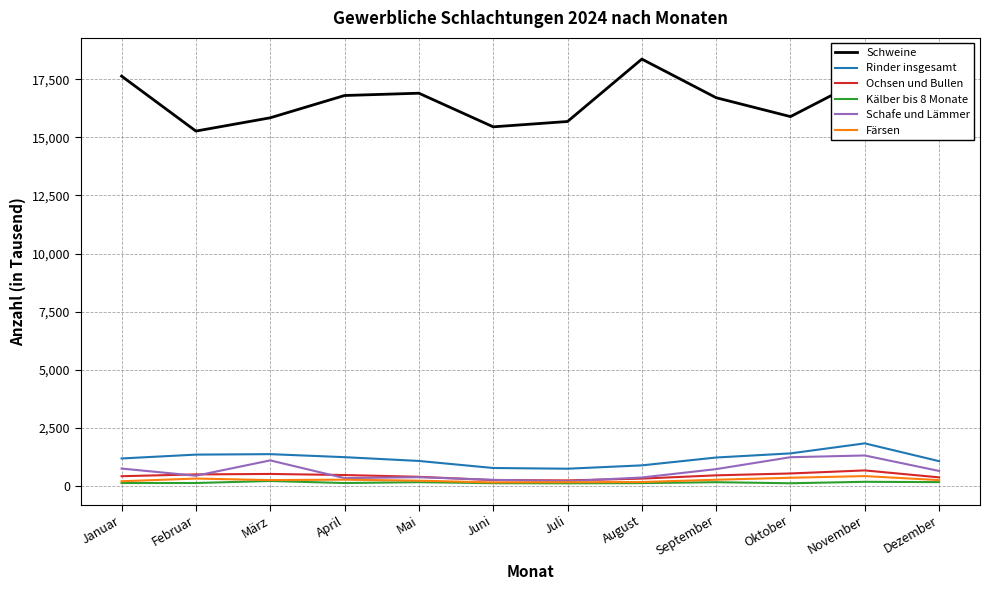

True or false: Ochsen und Bullen and Schweine intersect in this chart.

False